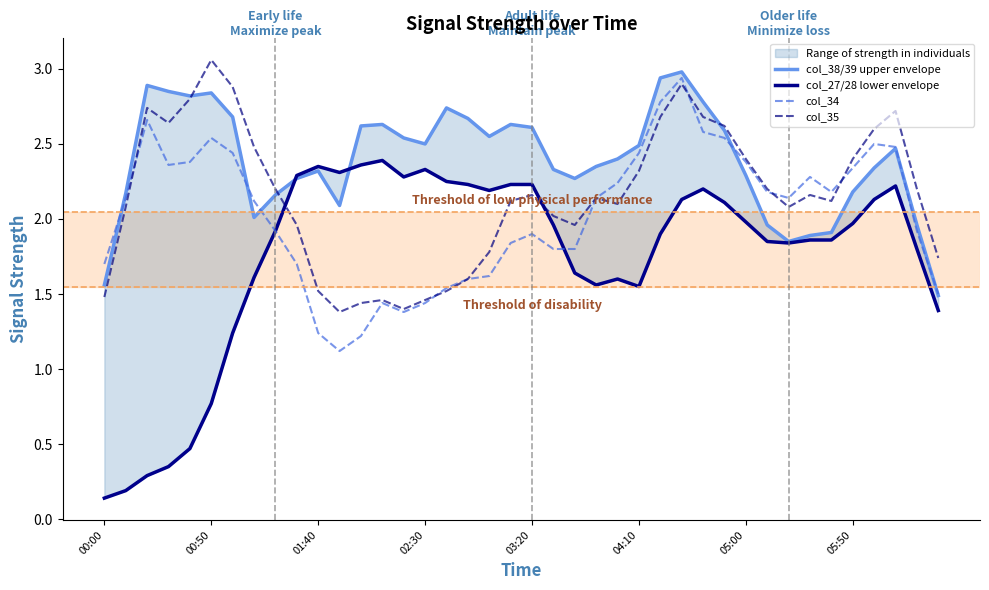

What is the maximum value for col_34?

2.9